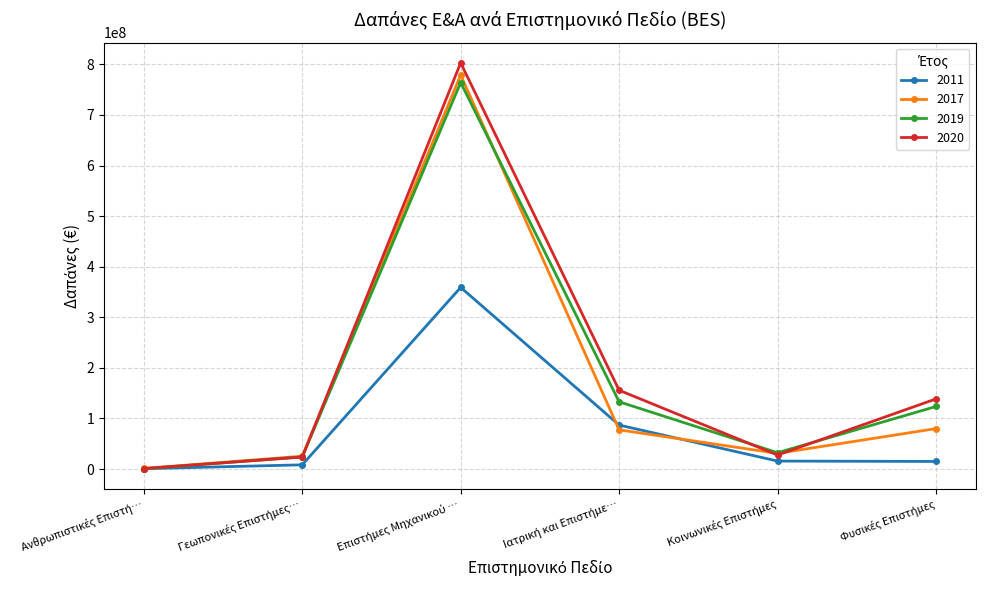

What are all the series names shown in the legend?

2011, 2017, 2019, 2020